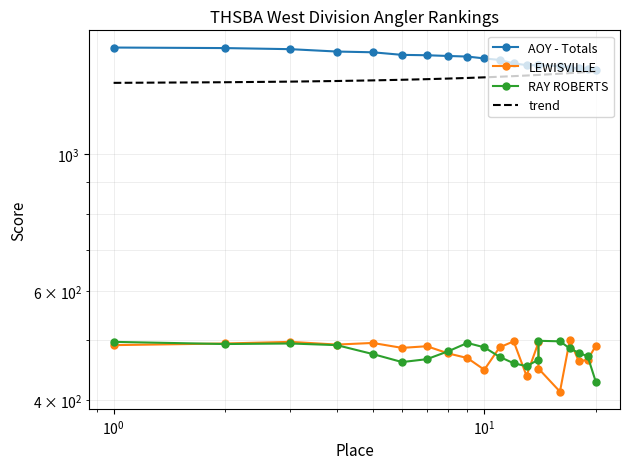

The LEWISVILLE series shows 640 at $\mathdefault{10^{-2}}$. True or false?

False